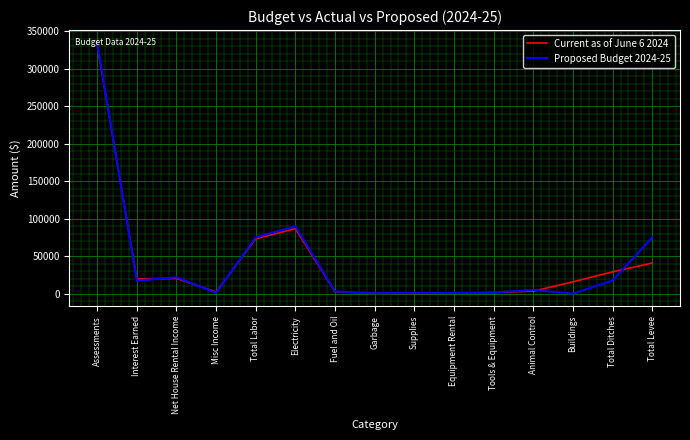

Which series ends up on top after the final intersection of Proposed Budget 2024-25 and Current as of June 6 2024?

Proposed Budget 2024-25